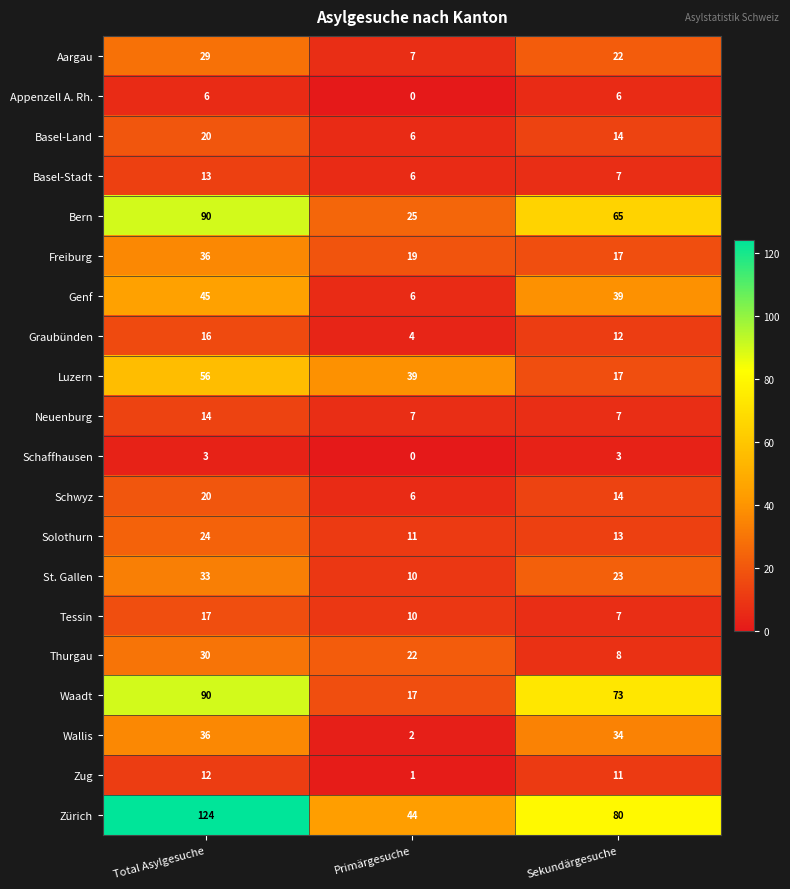

Count the number of data series in this chart.

20